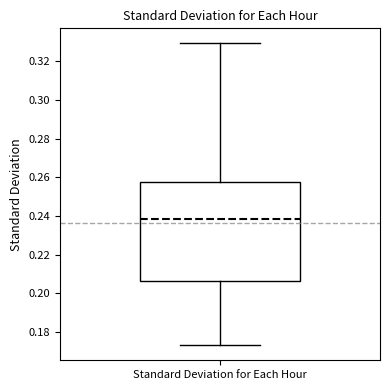

Transcribe this box plot: give where the median line is, the range the box spans, and where the two whiskers end, as read against the y-axis. The values are not printed on the chart, so give them approximately, as read against the axis.

median 0.238, box 0.206 to 0.258, whiskers 0.174 to 0.330